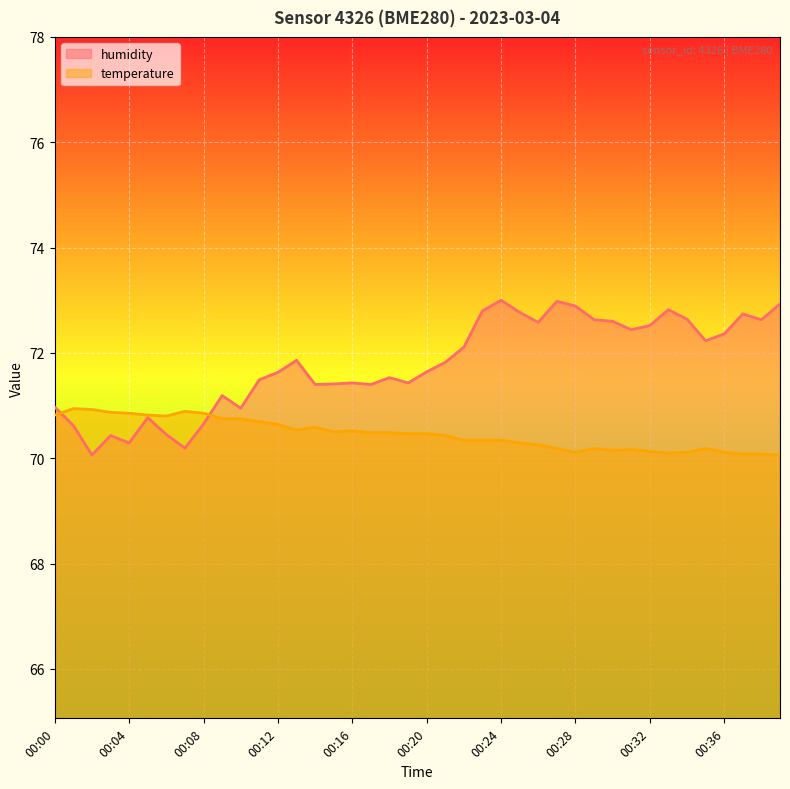

Rank the series at 00:23 from lowest to highest value.

temperature, humidity